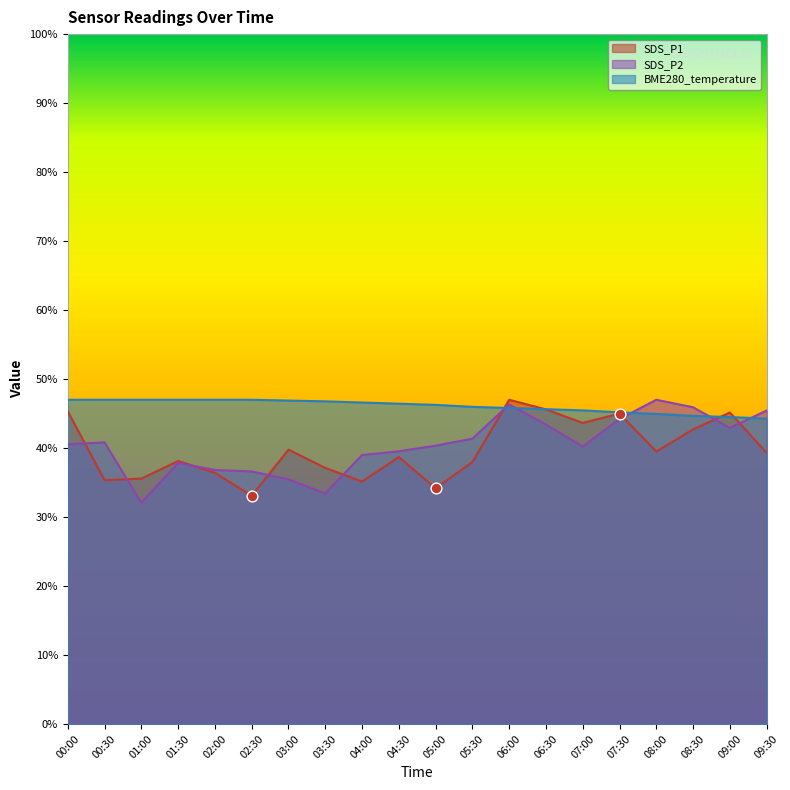

What is the total value across all series at 02:30?

116.7